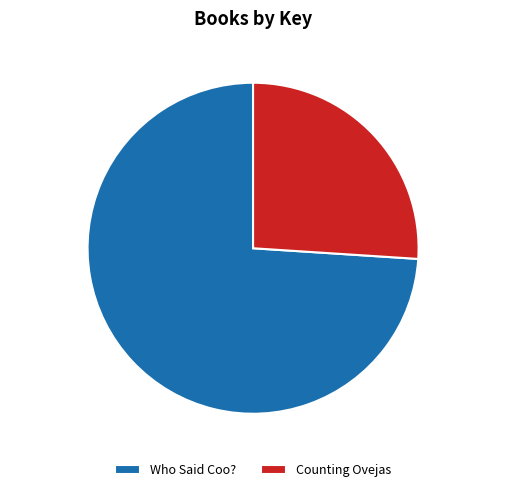

Rank the categories by value from lowest to highest.

Counting Ovejas, Who Said Coo?